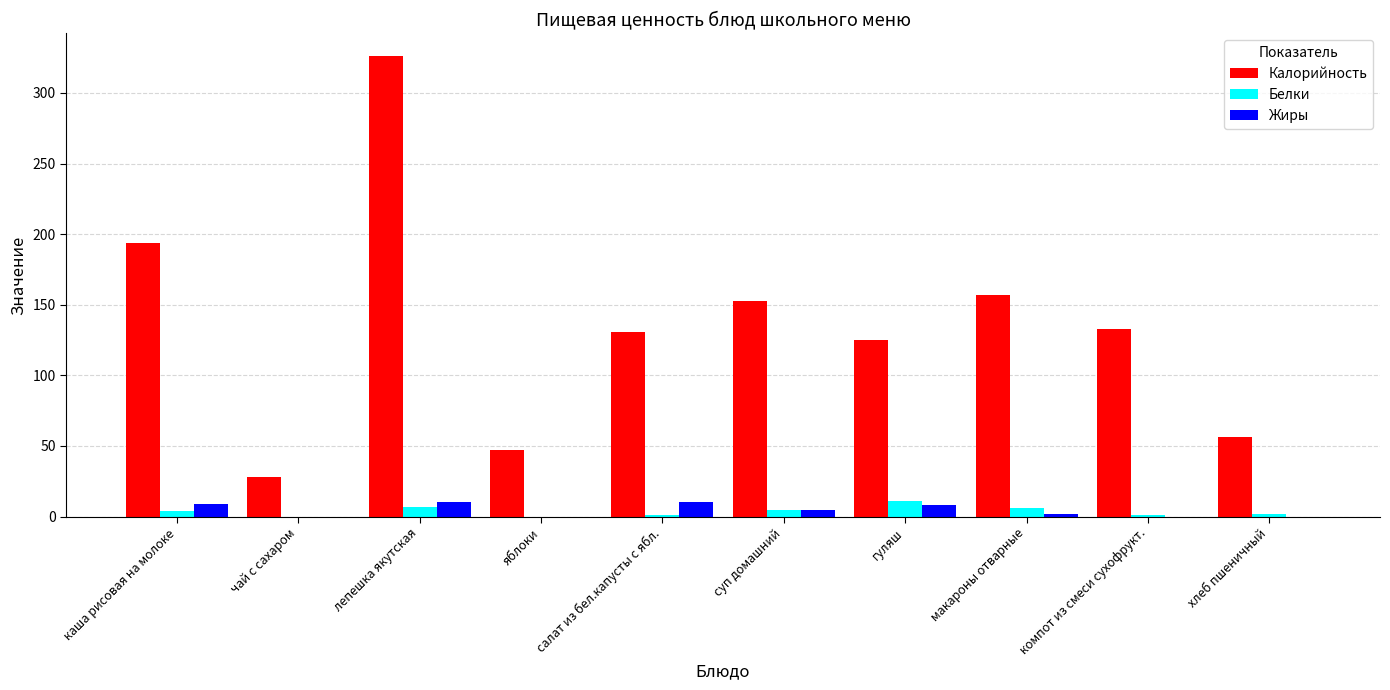

At which label is Калорийность closest to 177?

каша рисовая на молоке